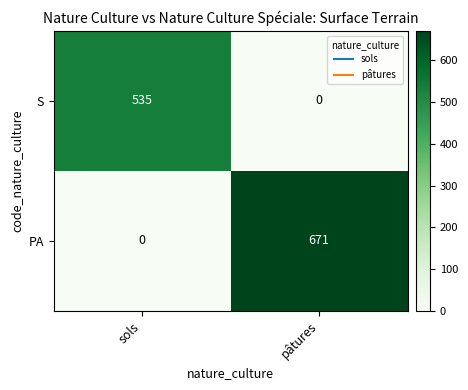

At sols, list the series in order from smallest to largest.

PA, S